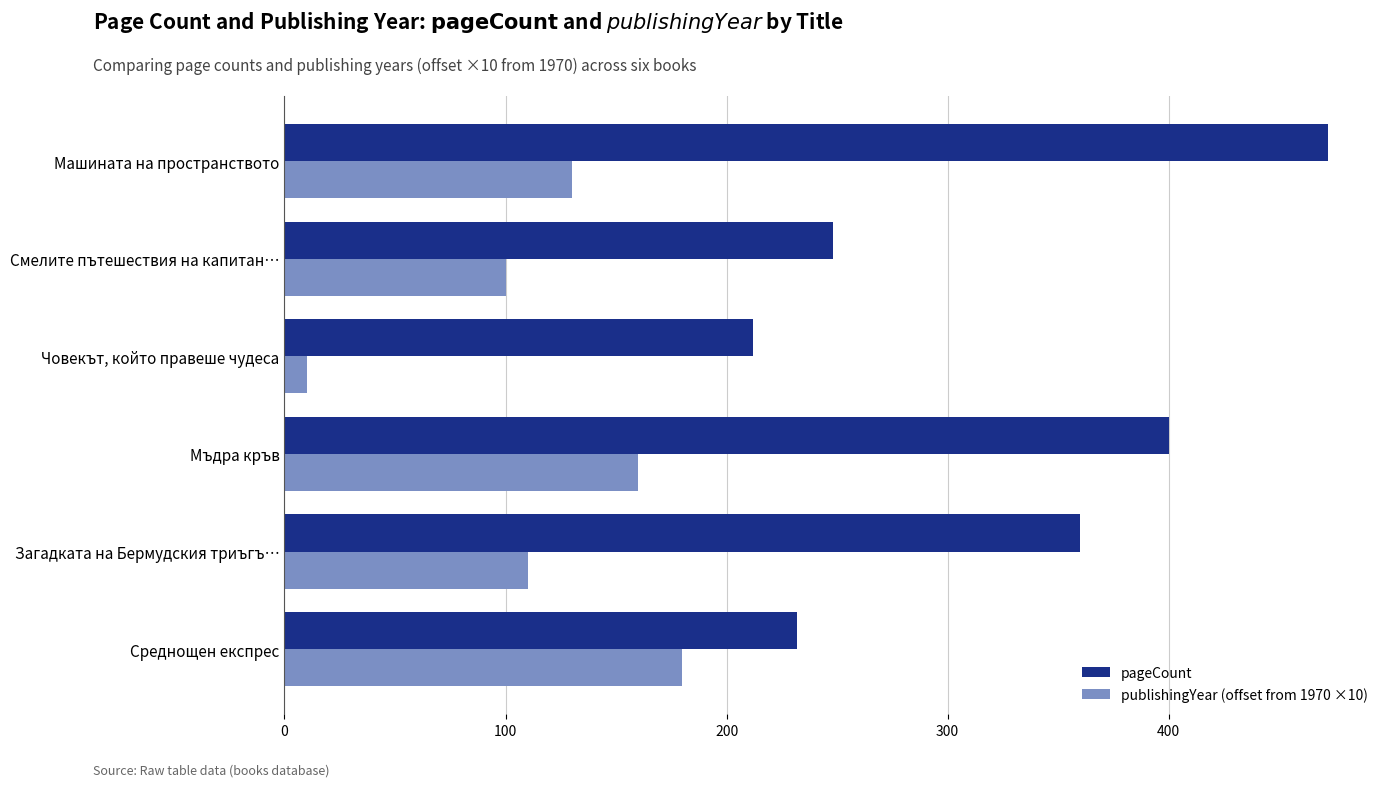

What is the spread (max minus min) of values at Мъдра кръв?

240